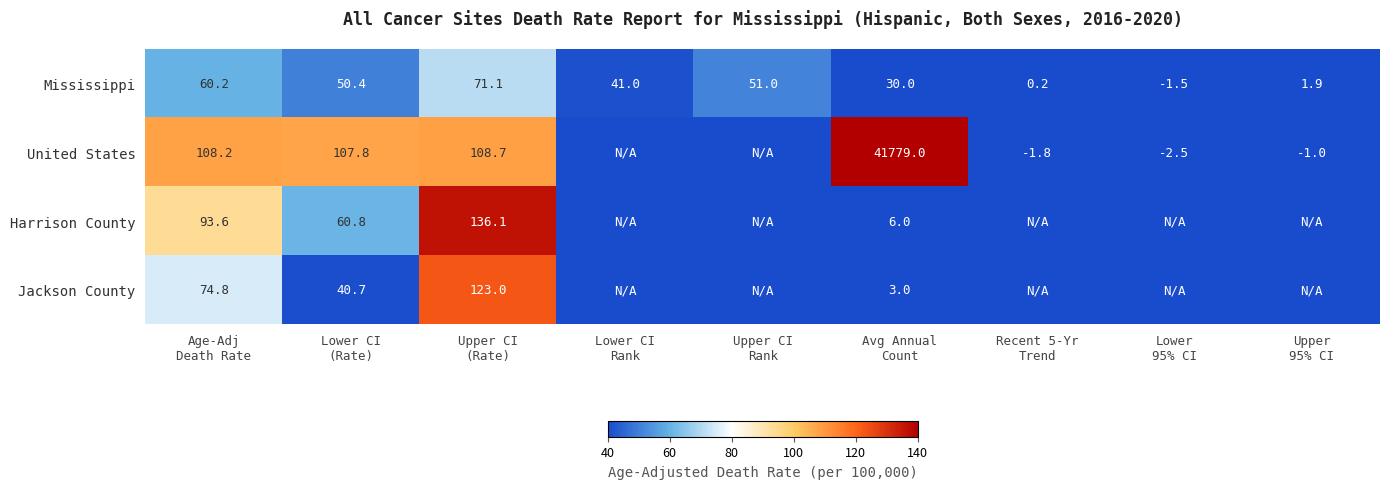

Where is Harrison County nearest to the value 68?

Lower CI (Rate)